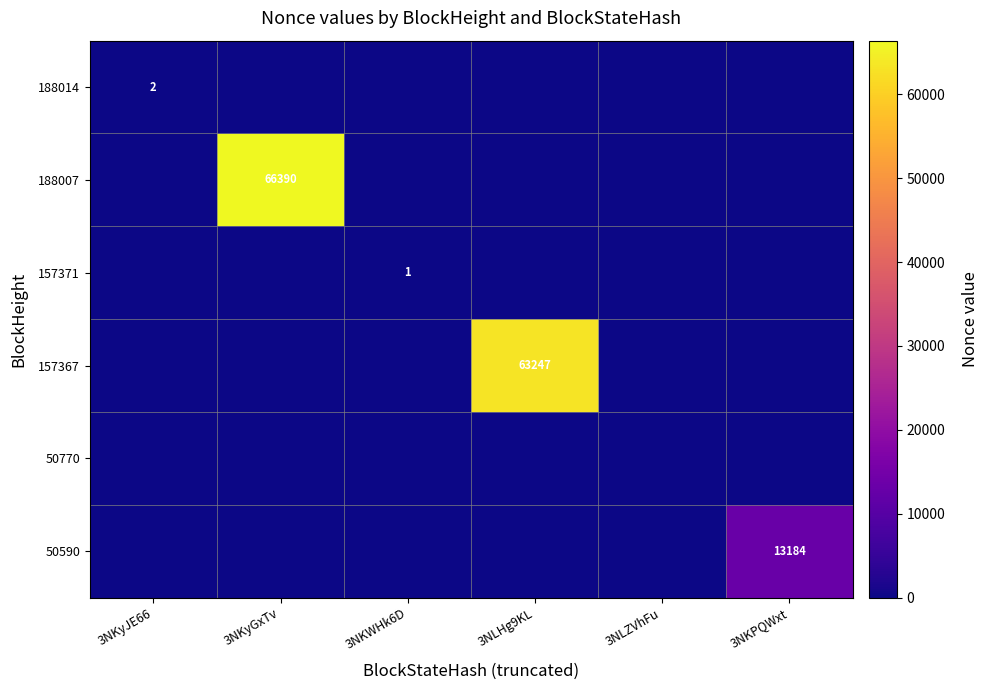

The value of 50590 at 3NKPQWxt is 19312. True or false?

False